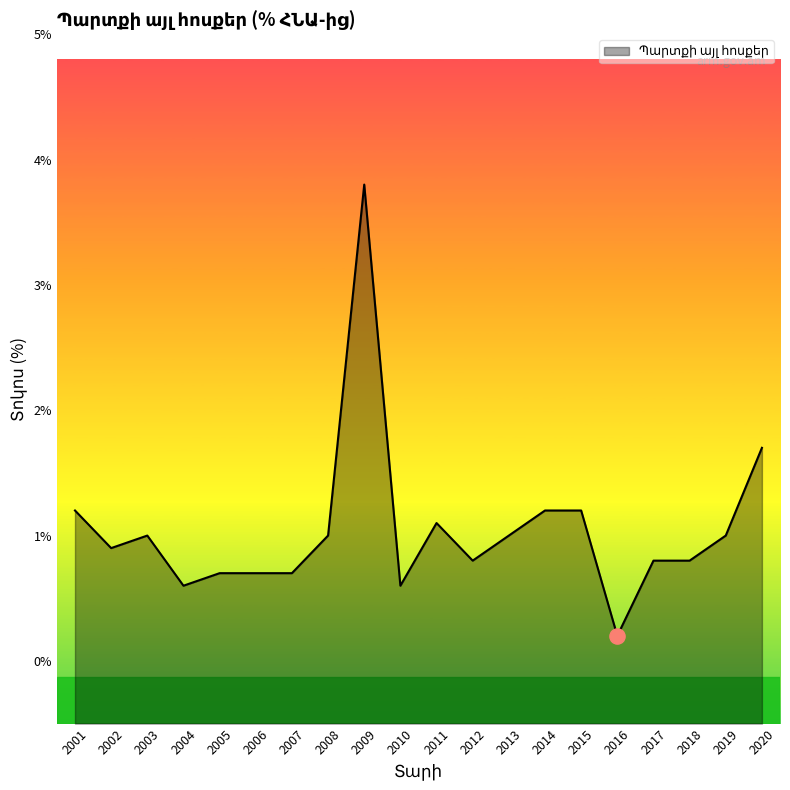

Between 2003 and 2007, which is larger?

2003